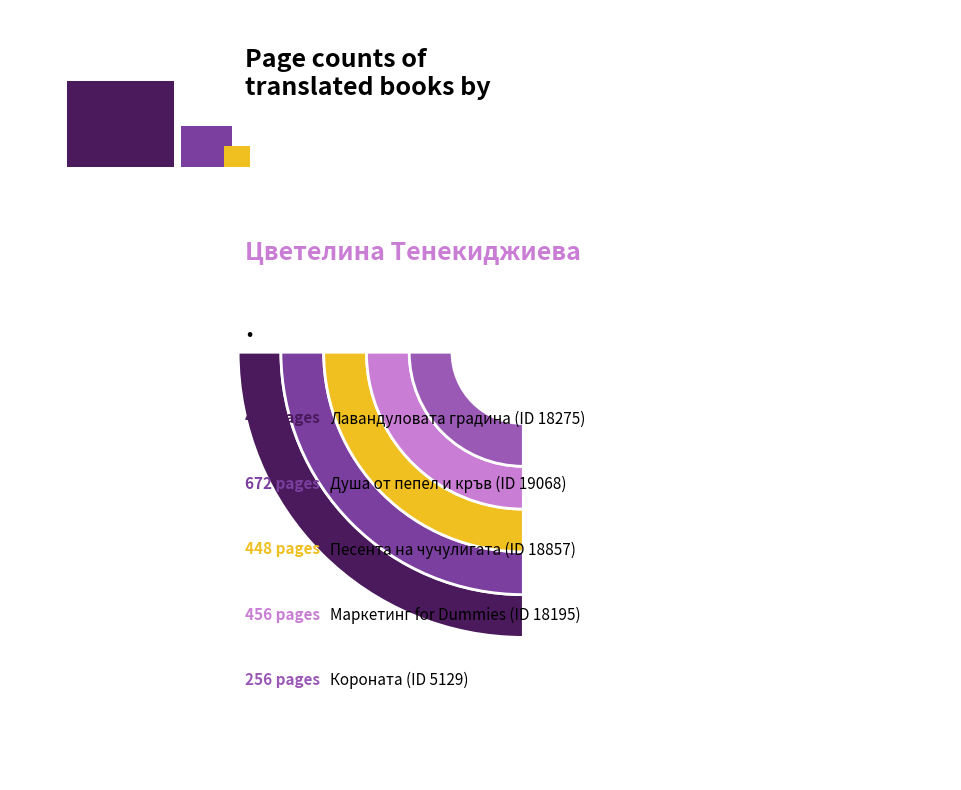

Which slice is the smallest?

Короната (5129)